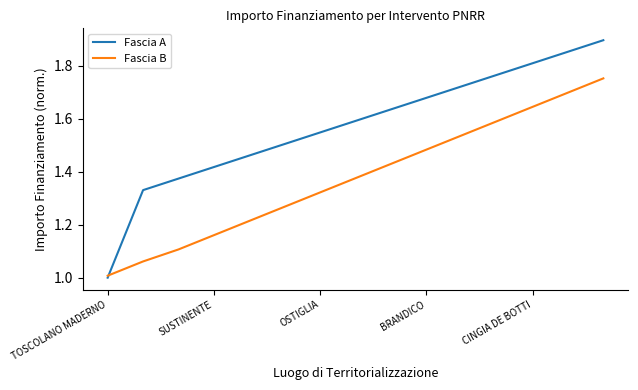

At how many categories does at least one series exceed 1?

15